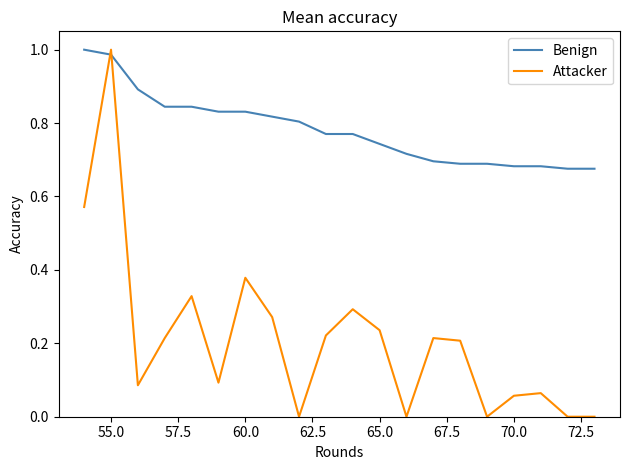

Rank the series by their average value, from lowest to highest.

Attacker, Benign